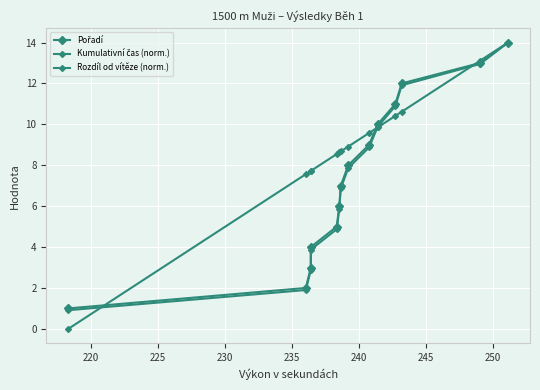

What are all the series names shown in the legend?

Pořadí, Kumulativní čas (norm.), Rozdíl od vítěze (norm.)